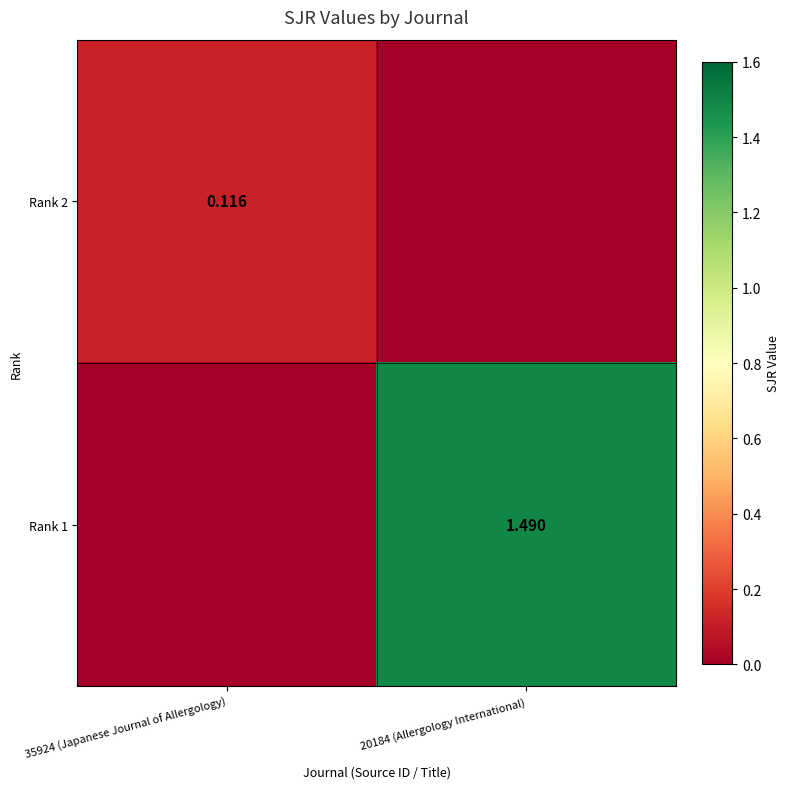

Is the value of Rank 1 at 20184 (Allergology International) greater than the value of Rank 2 at 35924 (Japanese Journal of Allergology)?

Yes